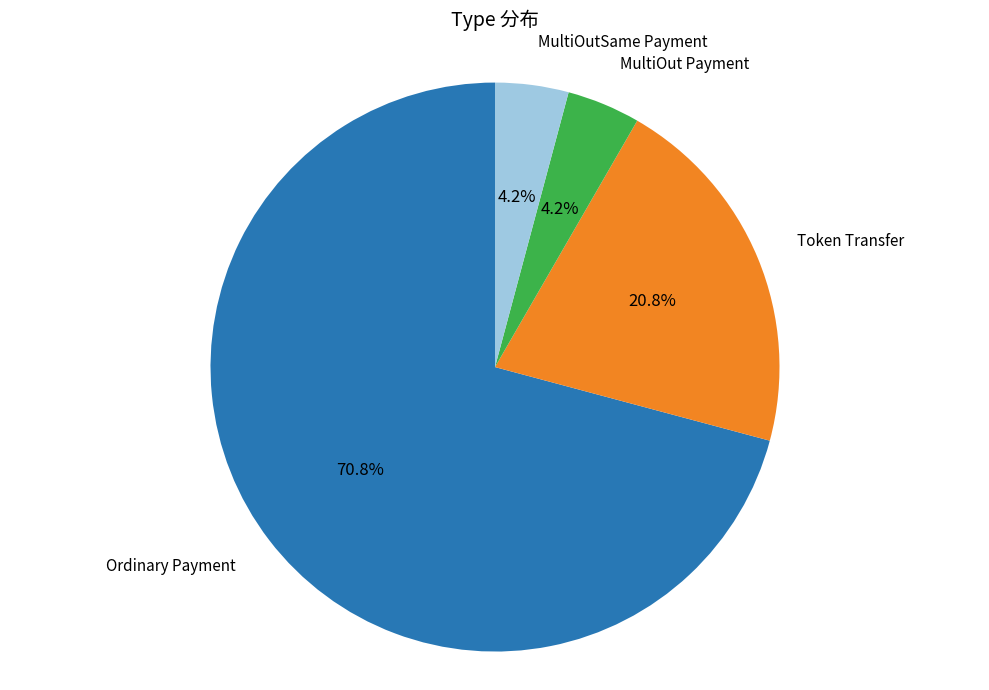

Is there any slice that represents more than half of the pie?

Yes